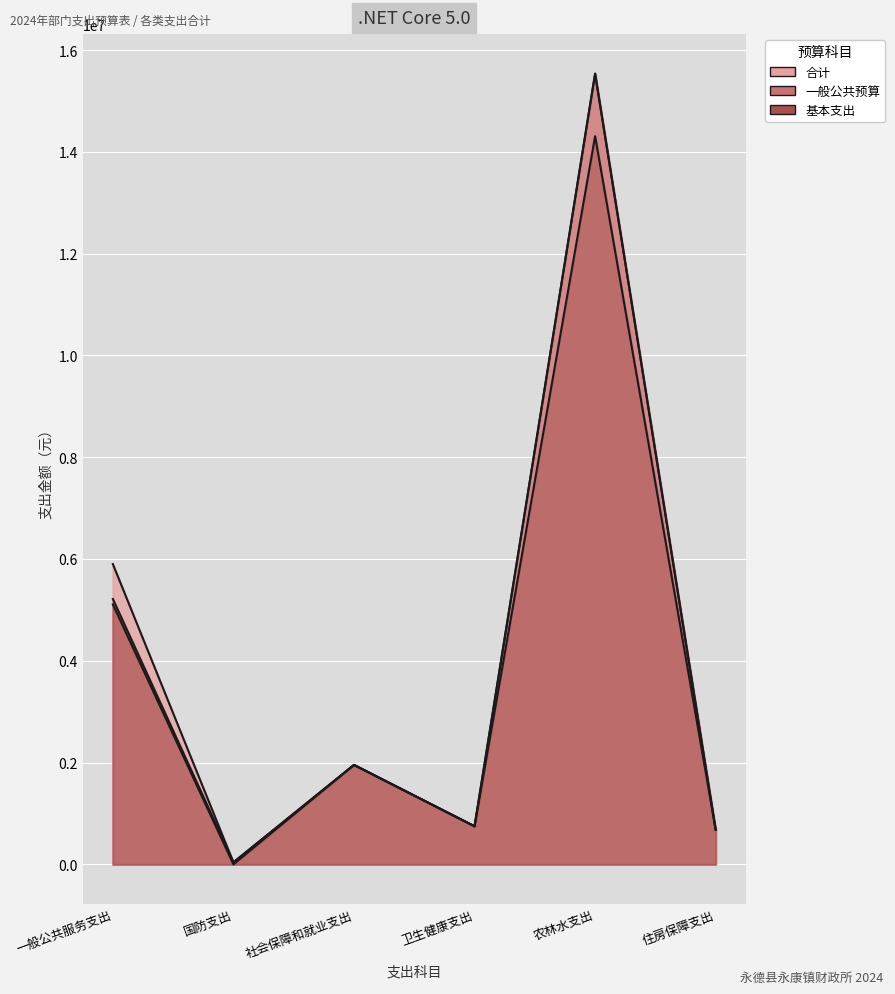

What is the spread (max minus min) of values at 一般公共服务支出?

793000.0